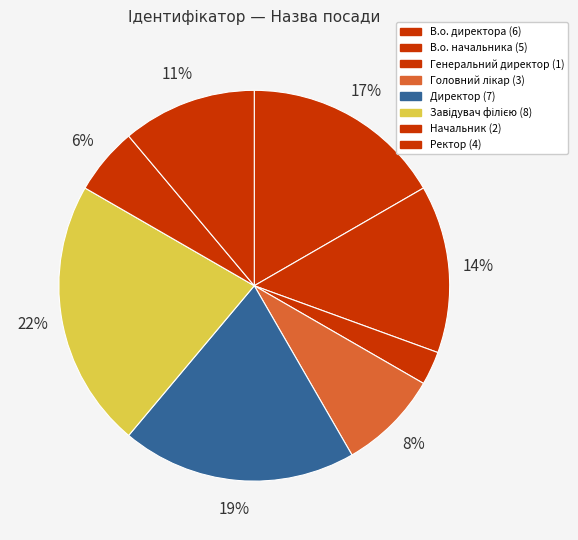

How many slices are in this pie chart?

8